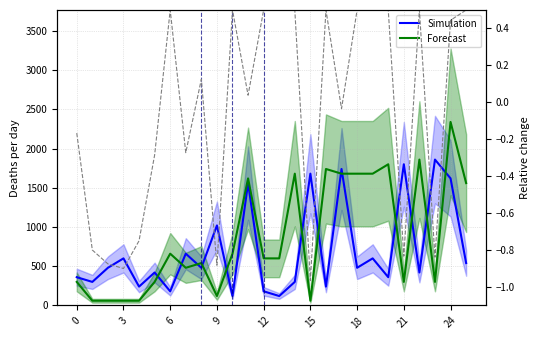

Is it true that Forecast equals 30 at 15?

False